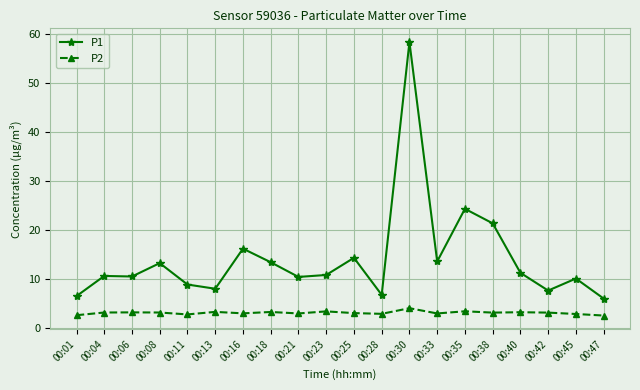

What is the approximate value of P1 at 00:28?

6.8